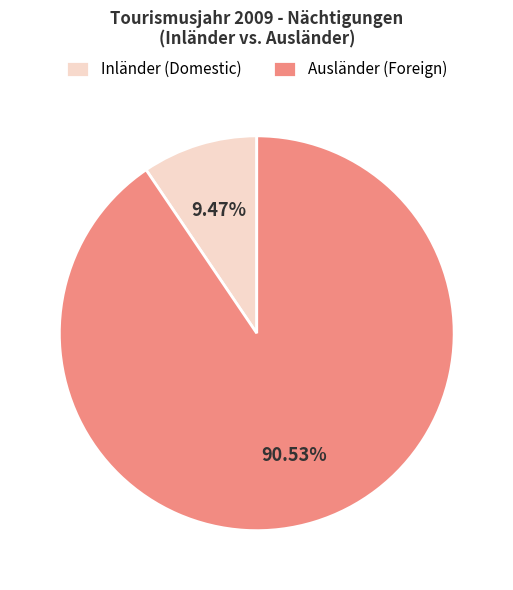

How many segments does this pie chart have?

2